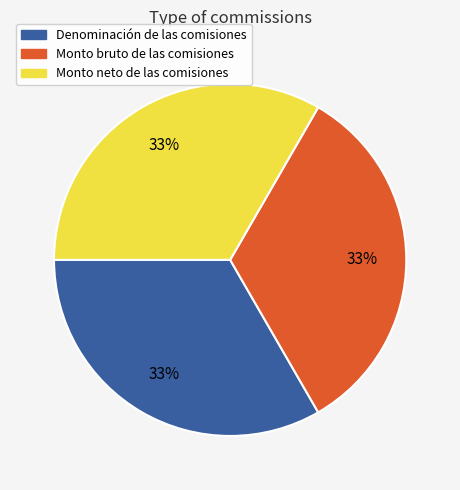

True or false: Denominación de las comisiones accounts for 33% of the total.

True